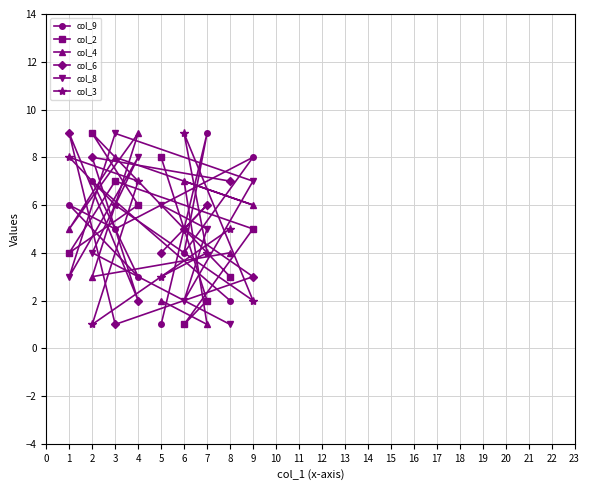

True or false: col_8 has more than 0 points higher than both neighbors.

True